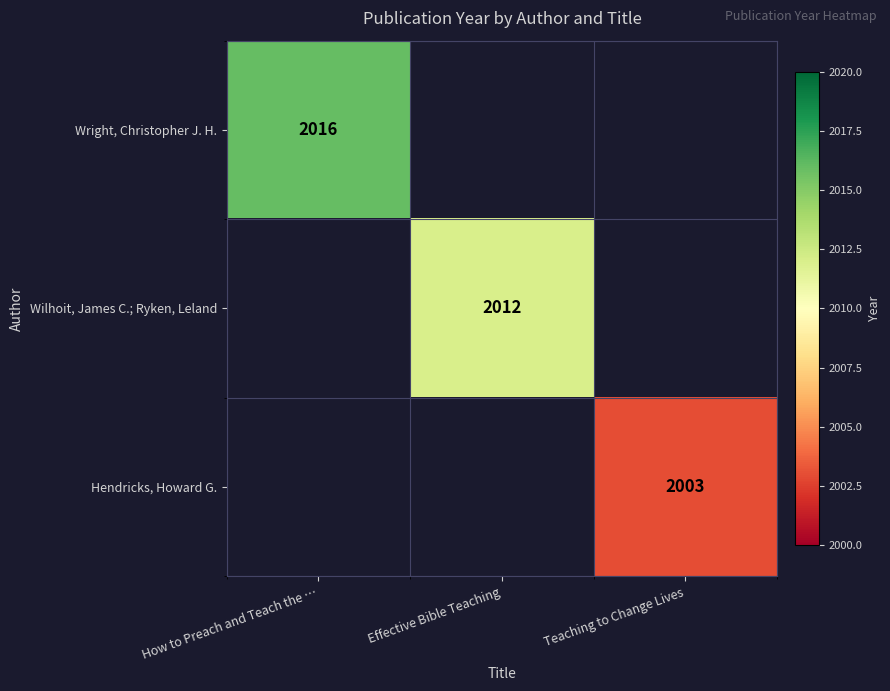

The Hendricks, Howard G. series shows 3430 at Teaching to Change Lives. True or false?

False